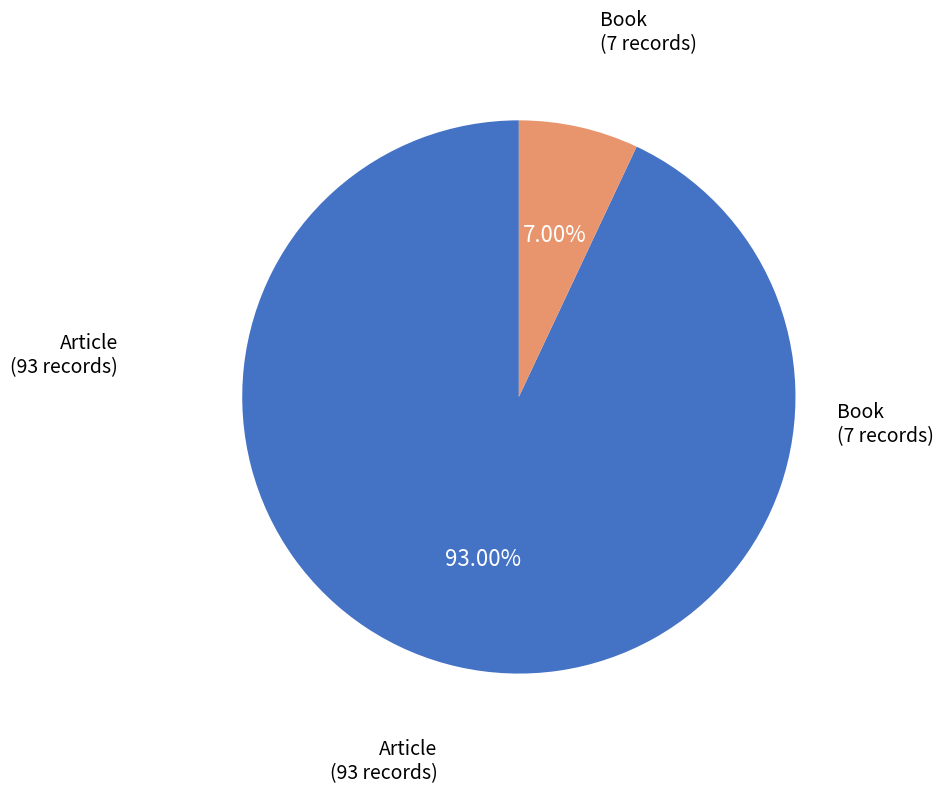

To the nearest percent, what is the average slice percentage?

50%